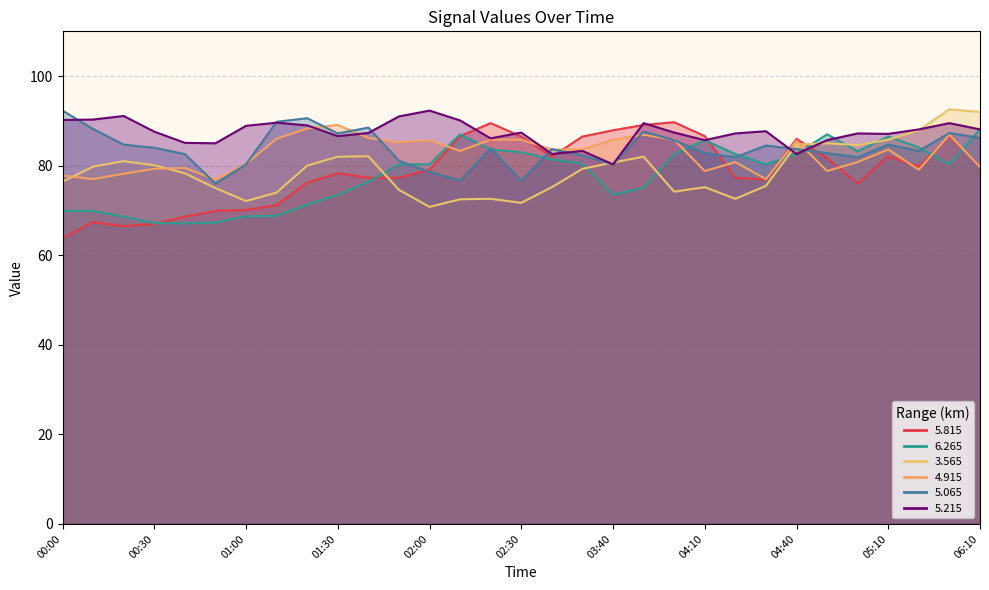

What is the average value of the   5.815 series?

78.8